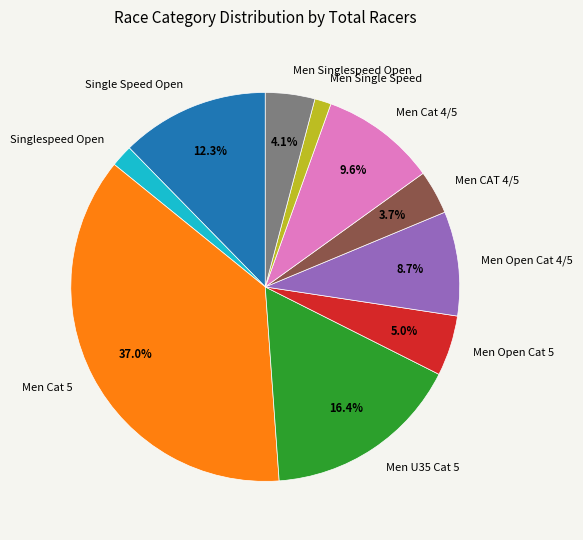

What is the ratio of the value at Men CAT 4/5 to the value at Single Speed Open?

0.3